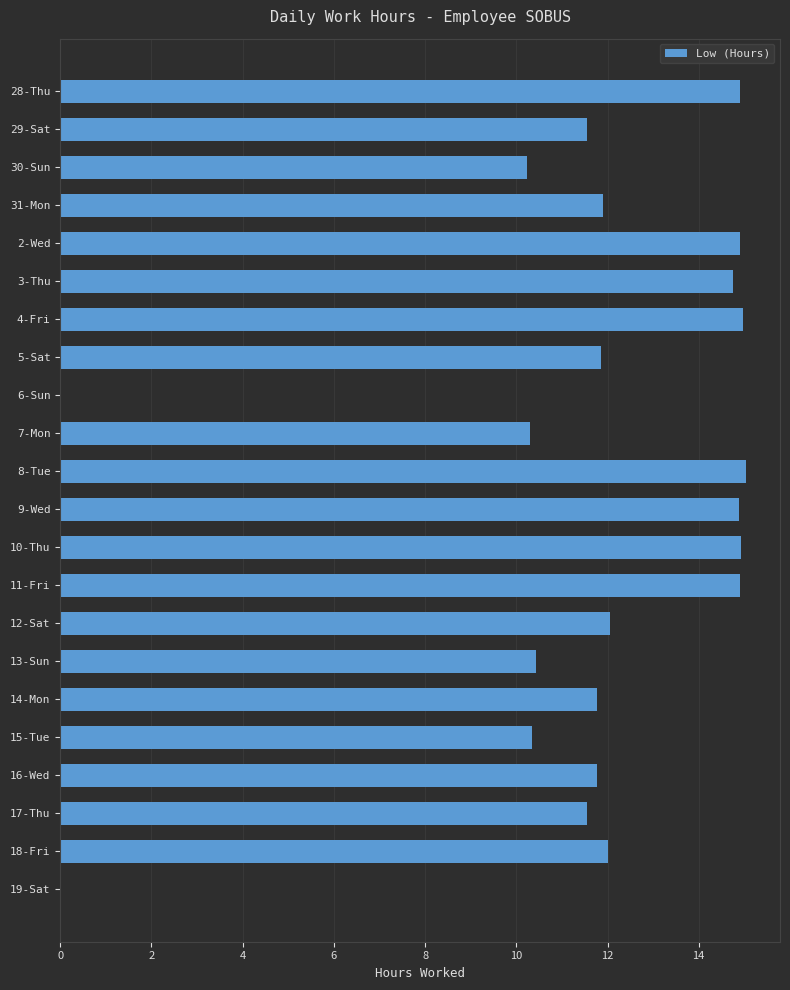

What is the sum of all values?

255.1